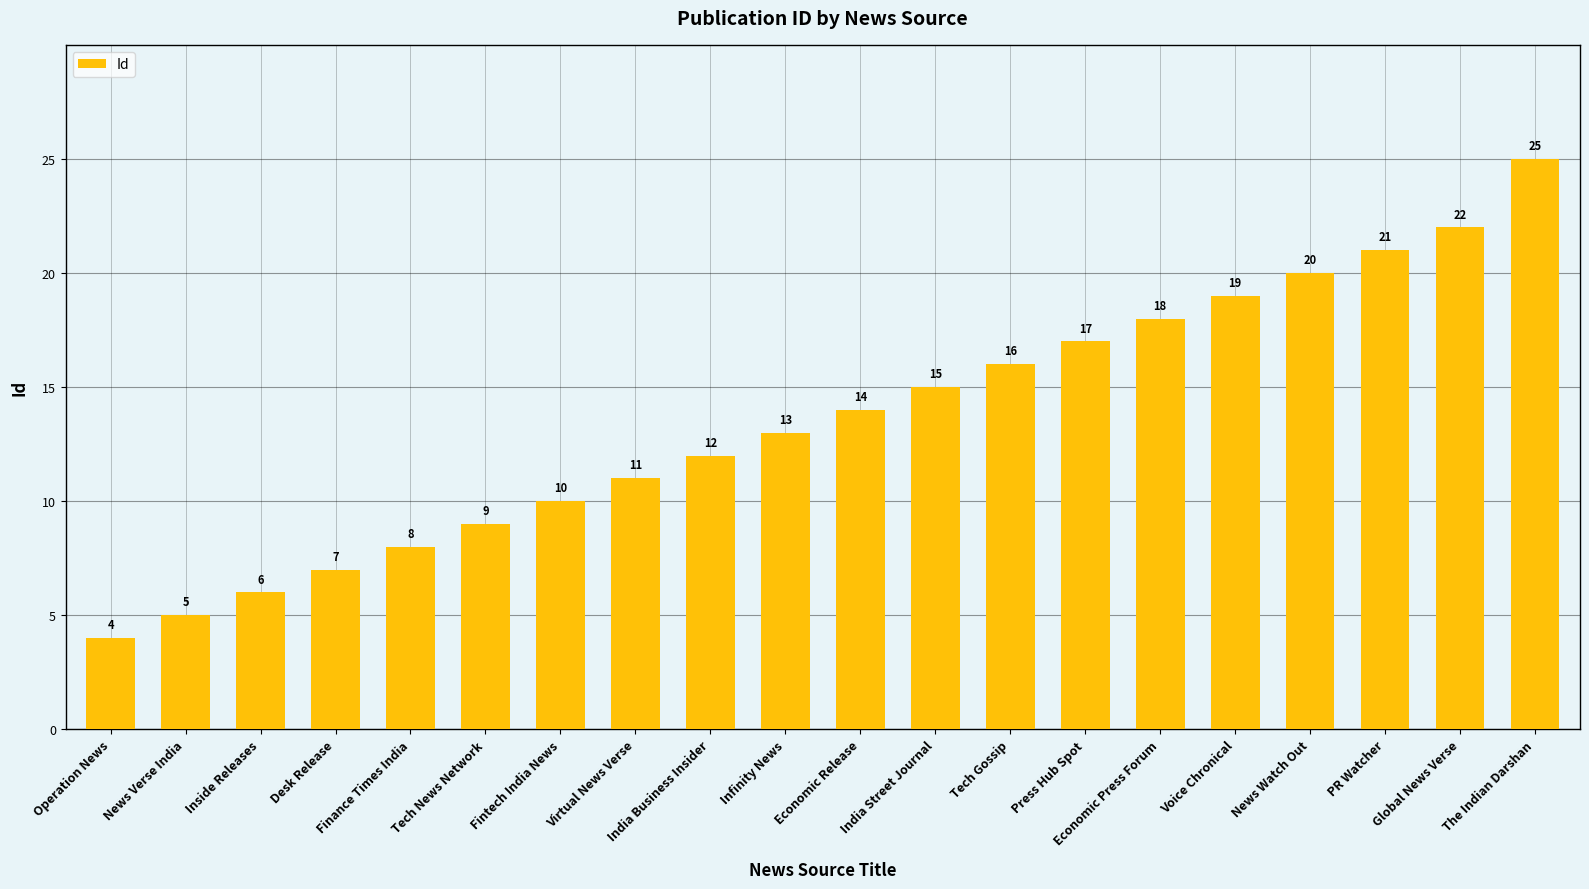

Which has a higher value, Tech News Network or Desk Release?

Tech News Network